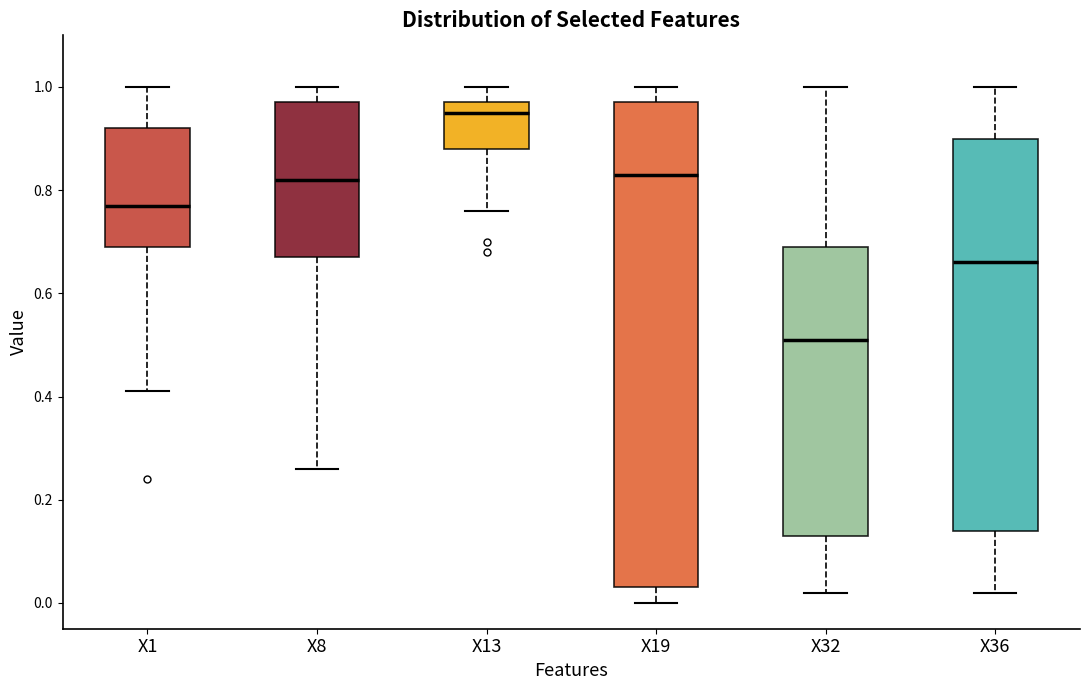

Reading left to right, read every box against the y-axis: the position of its median line, the range the box covers, and the ends of its whiskers. The values are not printed on the chart, so give them approximately, as read against the axis.

X1: median 0.78, box 0.70 to 0.92, whiskers 0.42 to 1.00
X8: median 0.82, box 0.68 to 0.98, whiskers 0.26 to 1.00
X13: median 0.96, box 0.88 to 0.98, whiskers 0.76 to 1.00
X19: median 0.84, box 0.04 to 0.98, whiskers 0.00 to 1.00
X32: median 0.52, box 0.14 to 0.70, whiskers 0.02 to 1.00
X36: median 0.66, box 0.14 to 0.90, whiskers 0.02 to 1.00